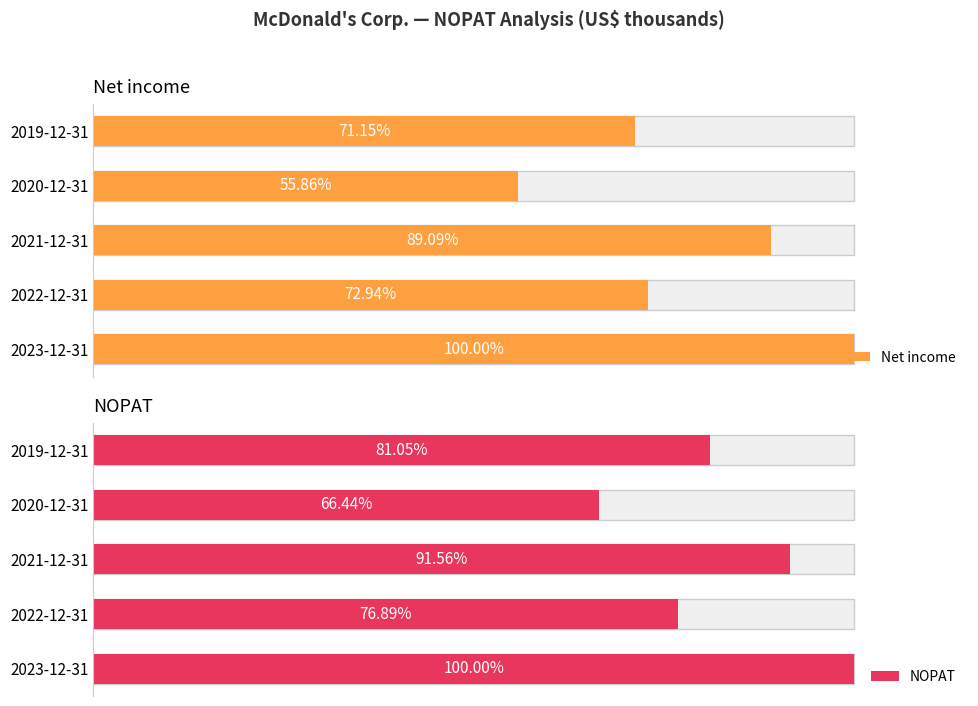

How many series are shown in this chart?

2